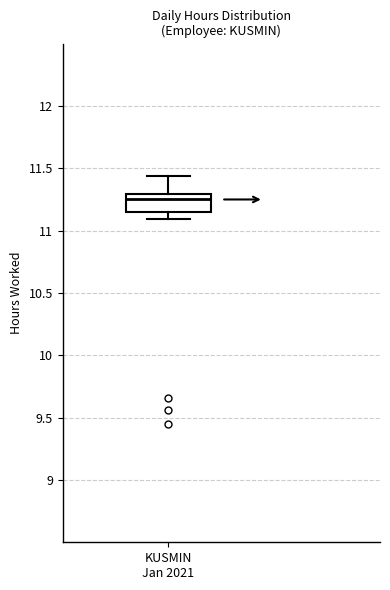

Where is the lower edge of the box for KUSMIN Jan 2021 on the y-axis? The values are not printed on the chart, so give them approximately, as read against the axis.

11.15